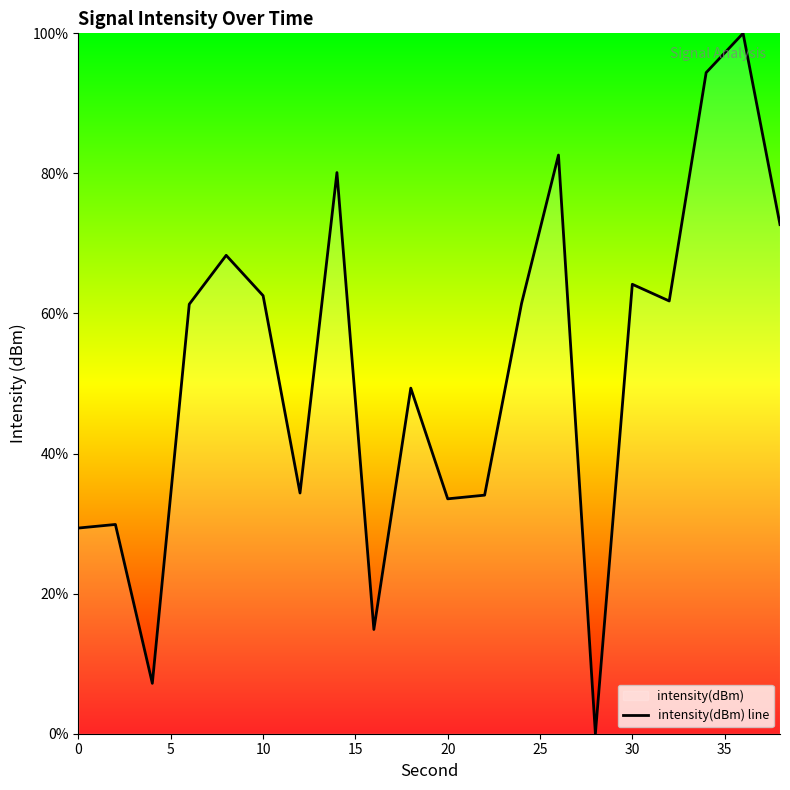

What is the sum of all values?

1042.0